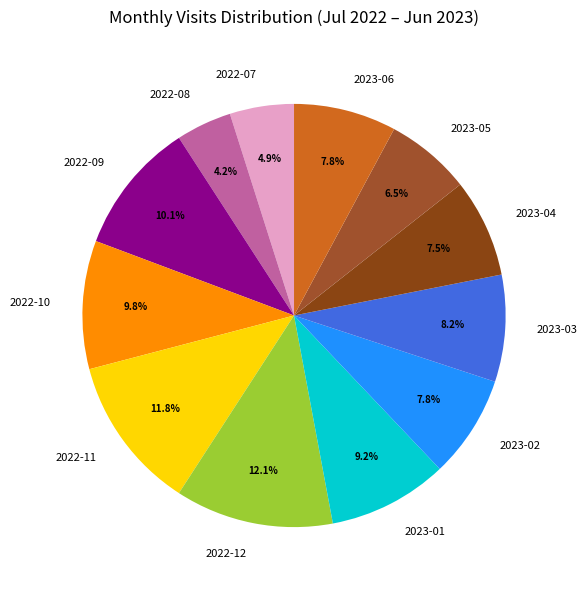

Which slice is the smallest?

2022-08